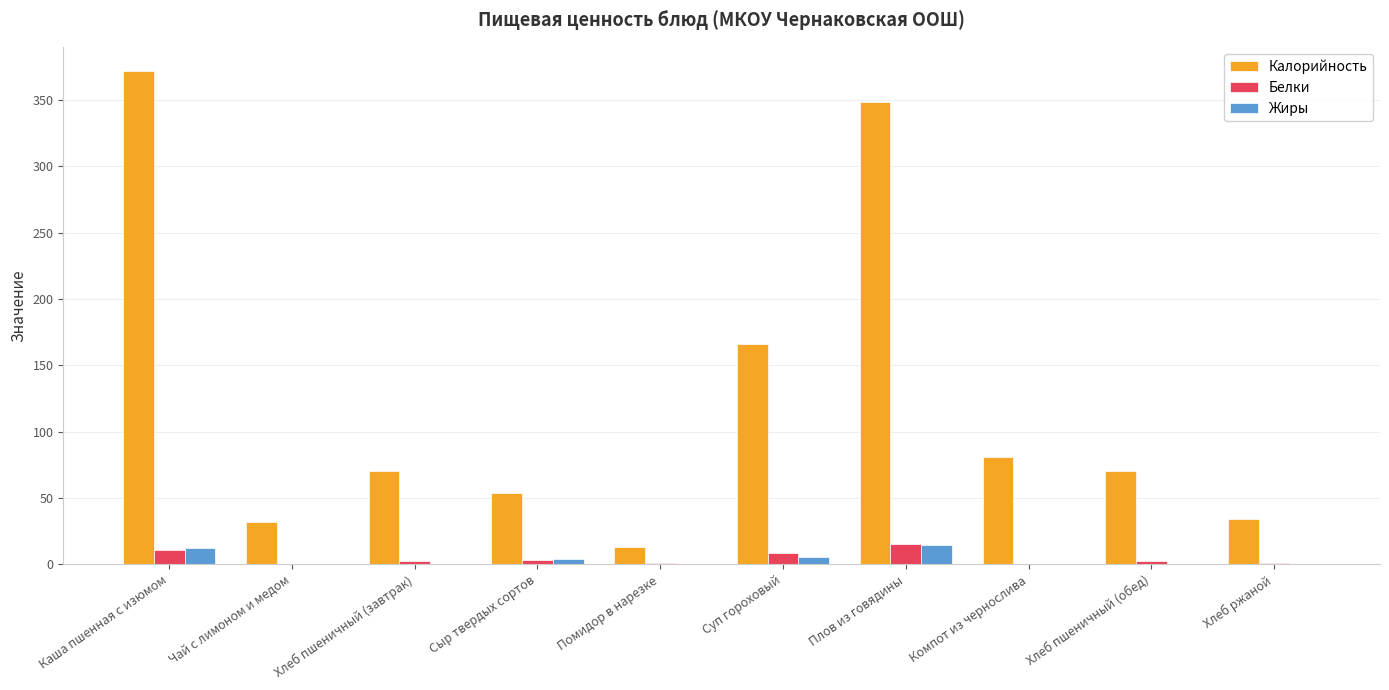

True or false: Калорийность has a value of 348.2 at Плов из говядины.

True